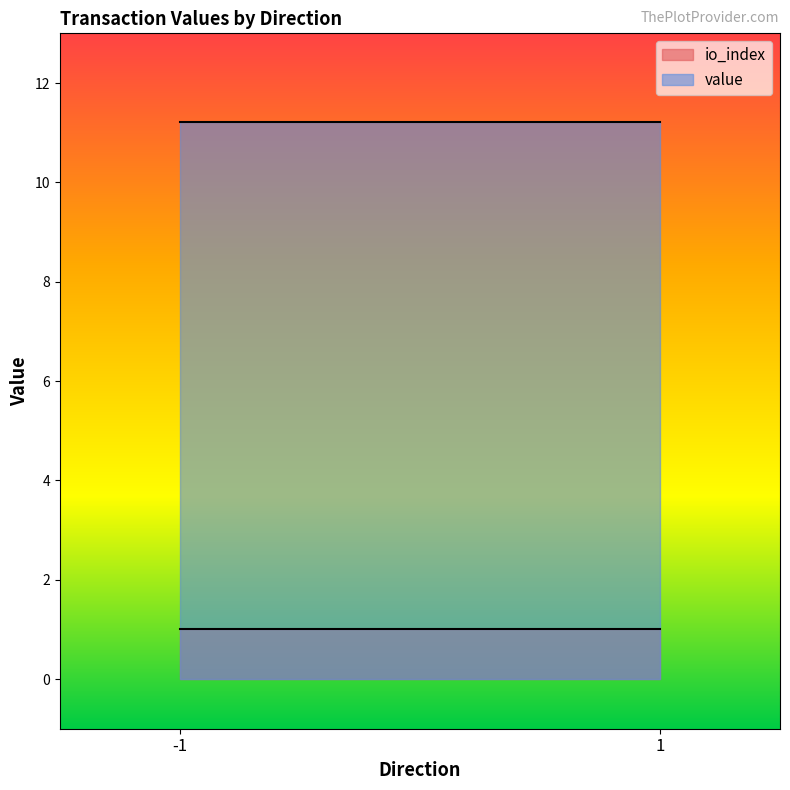

Where is io_index nearest to the value 0?

-1